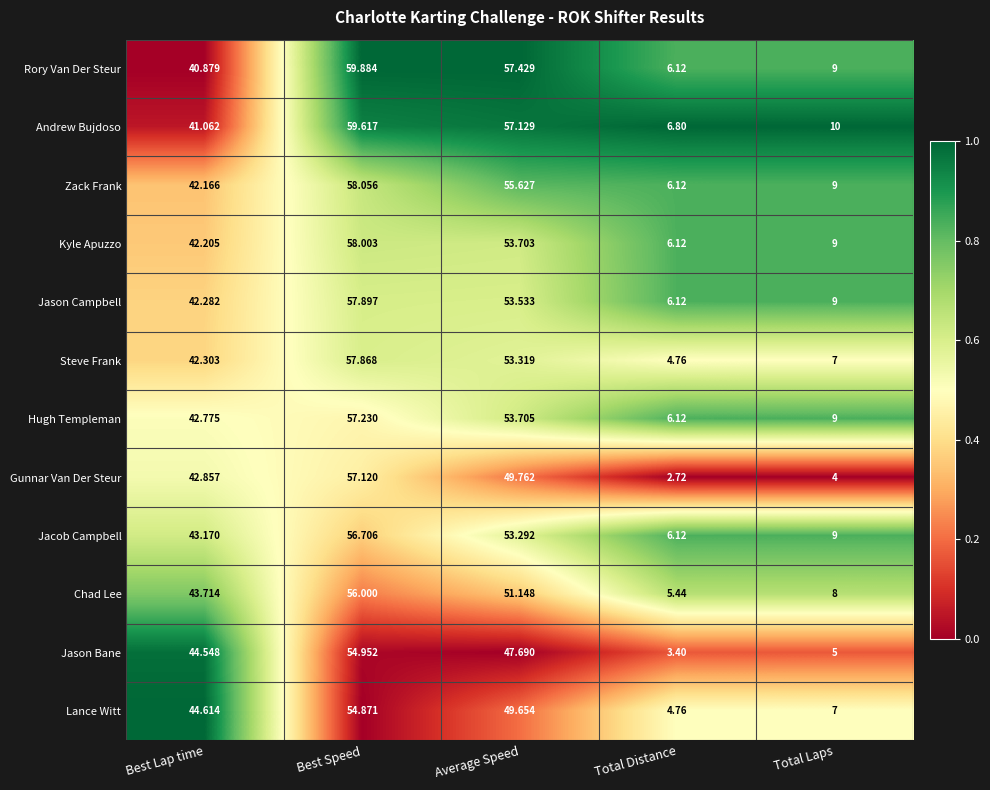

How many values in the Lance Witt series exceed 44?

3